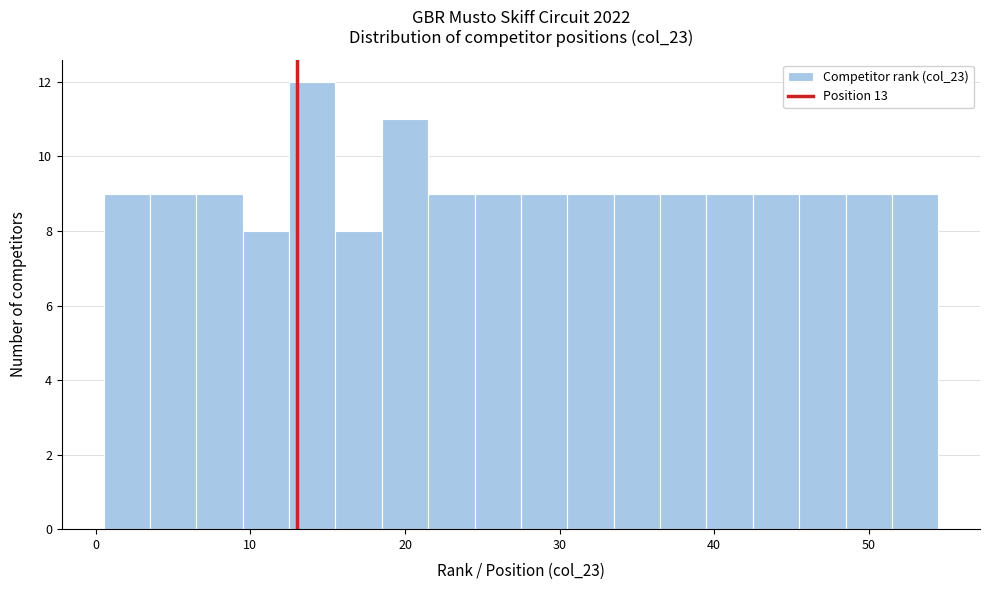

Around what value on the x-axis is the tallest bar? Give the approximate position of its centre, as read against the axis.

14